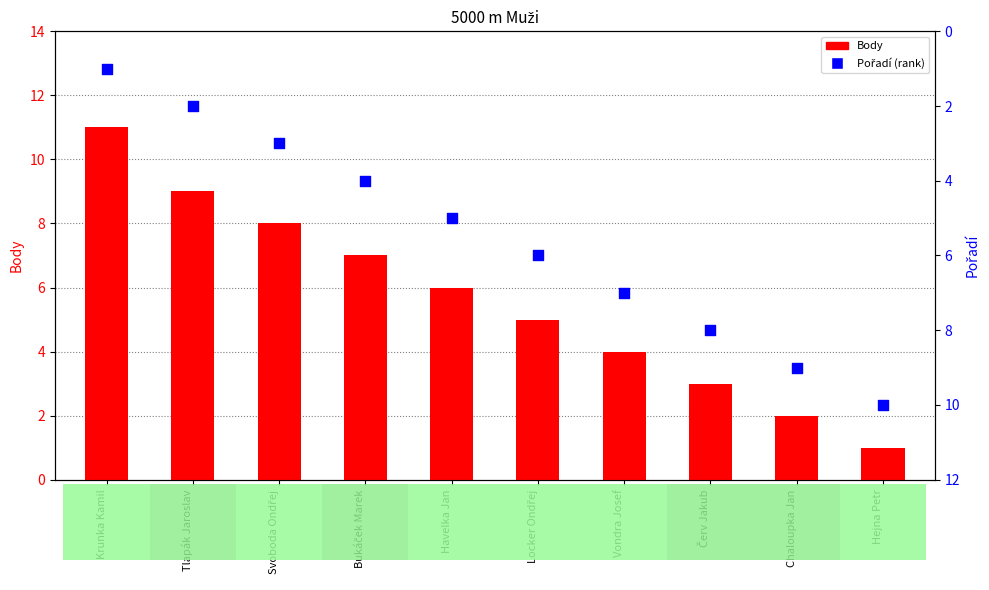

Which series has the largest Y range (max minus min)?

Body